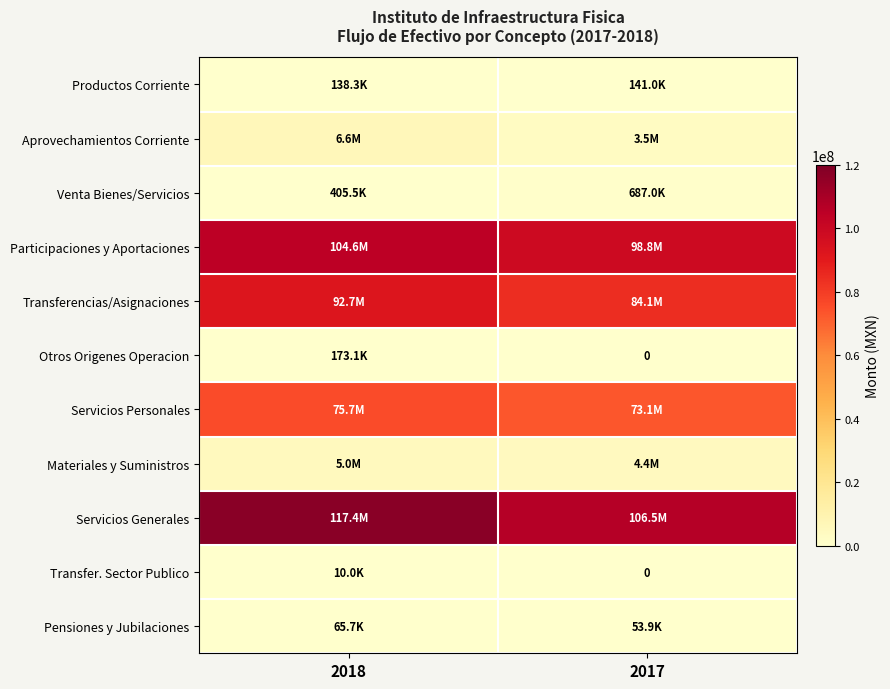

What is the approximate value of Pensiones y Jubilaciones at 2018?

65681.2